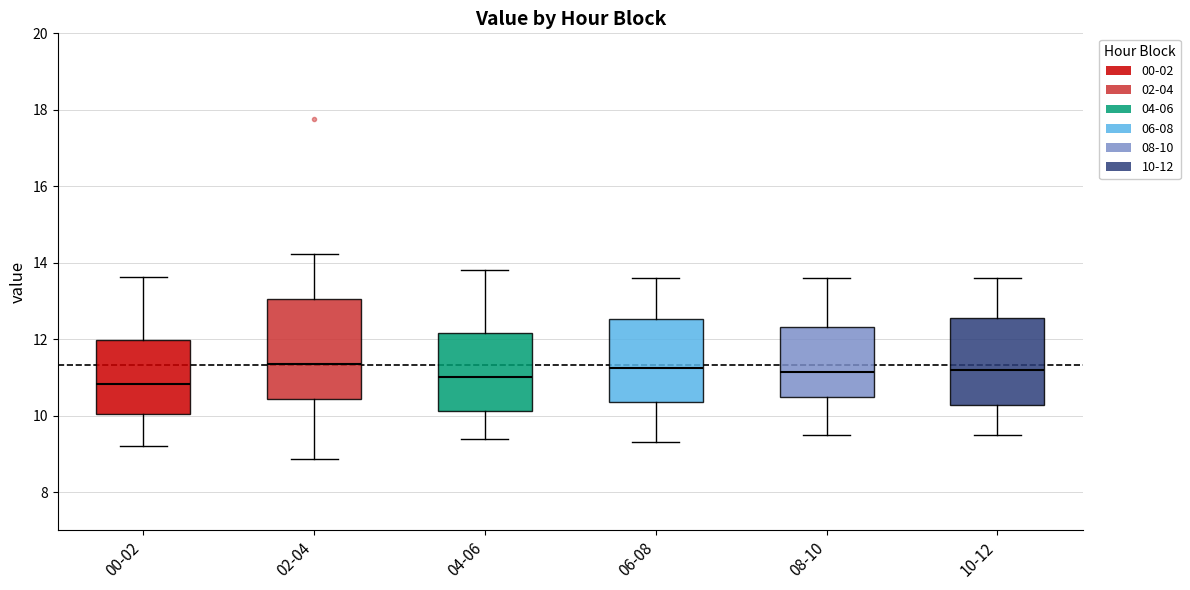

Where is the lower edge of the box for 00-02 on the y-axis? The values are not printed on the chart, so give them approximately, as read against the axis.

10.0